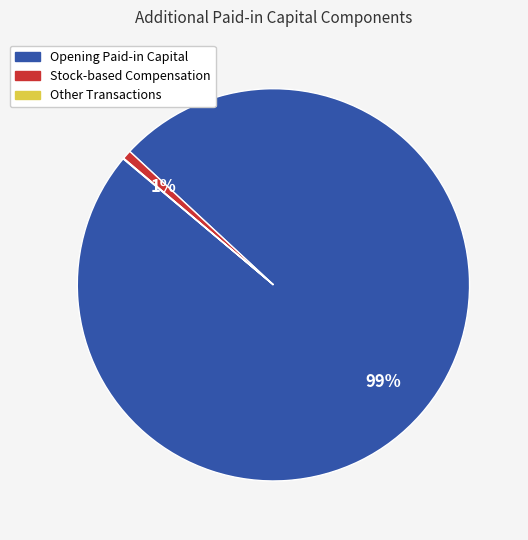

To the nearest percent, what is the average slice percentage?

33%